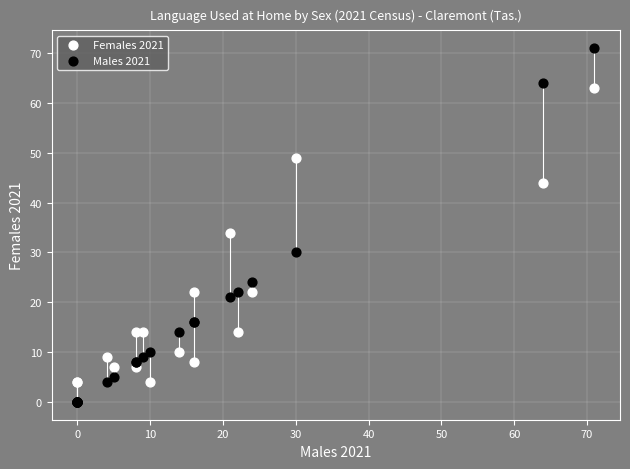

Which series reaches the maximum Y coordinate?

Males 2021